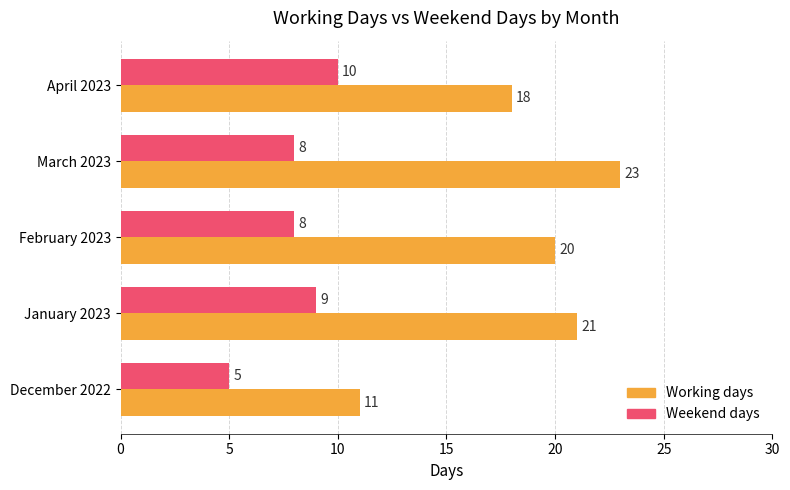

What is the difference between the Working days values at December 2022 and January 2023?

10